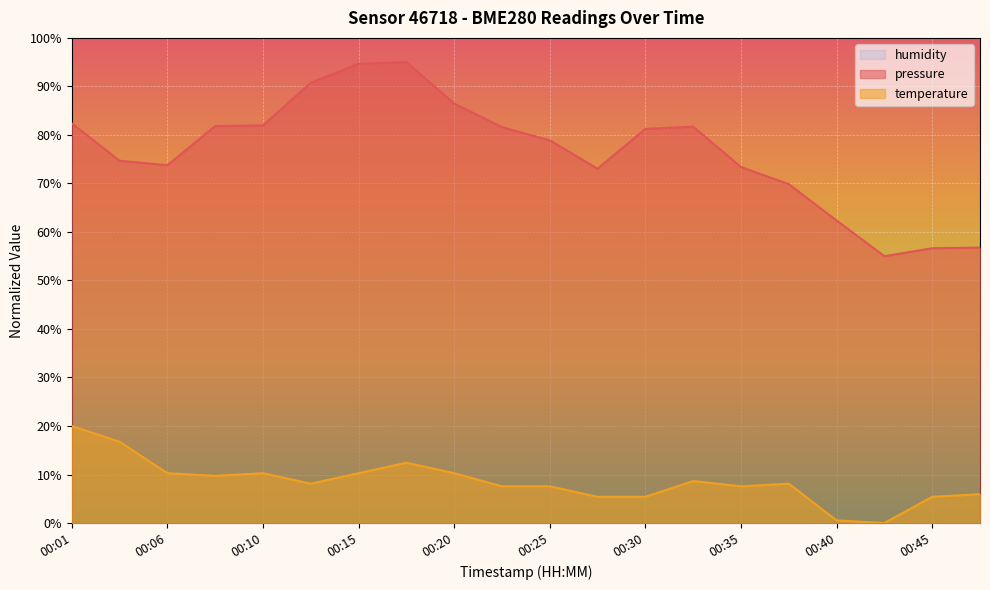

Where is the first local minimum for pressure?

00:06